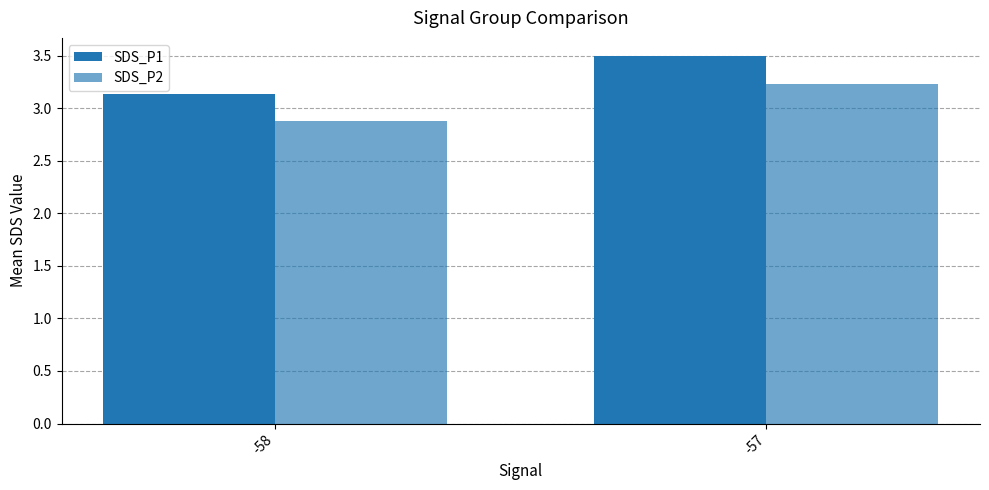

Count the number of data series in this chart.

2